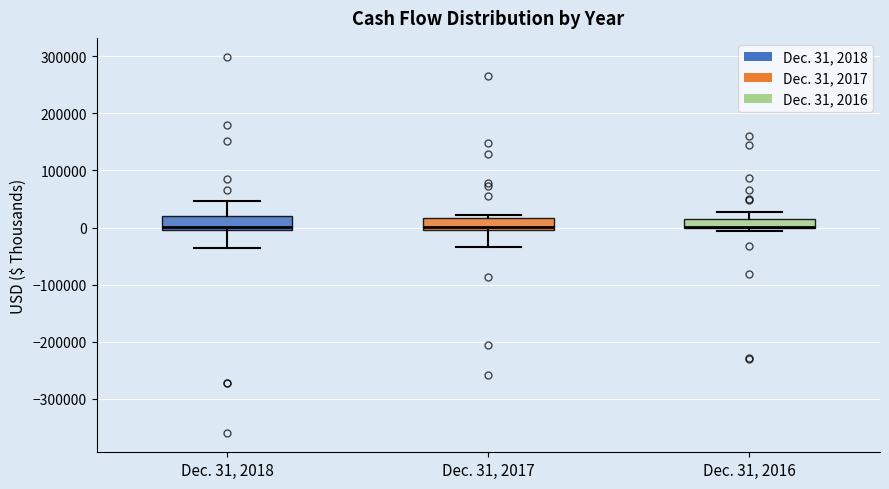

Reading left to right, read every box against the y-axis: the position of its median line, the range the box covers, and the ends of its whiskers. The values are not printed on the chart, so give them approximately, as read against the axis.

Dec. 31, 2018: median 0 (just above the box's lower edge), box 0 to 20000, whiskers -40000 to 50000
Dec. 31, 2017: median 0, box -10000 to 20000, whiskers -30000 to 20000 (just above the box's upper edge)
Dec. 31, 2016: median 0 (drawn on the box's lower edge), box 0 to 10000, whiskers -10000 to 30000